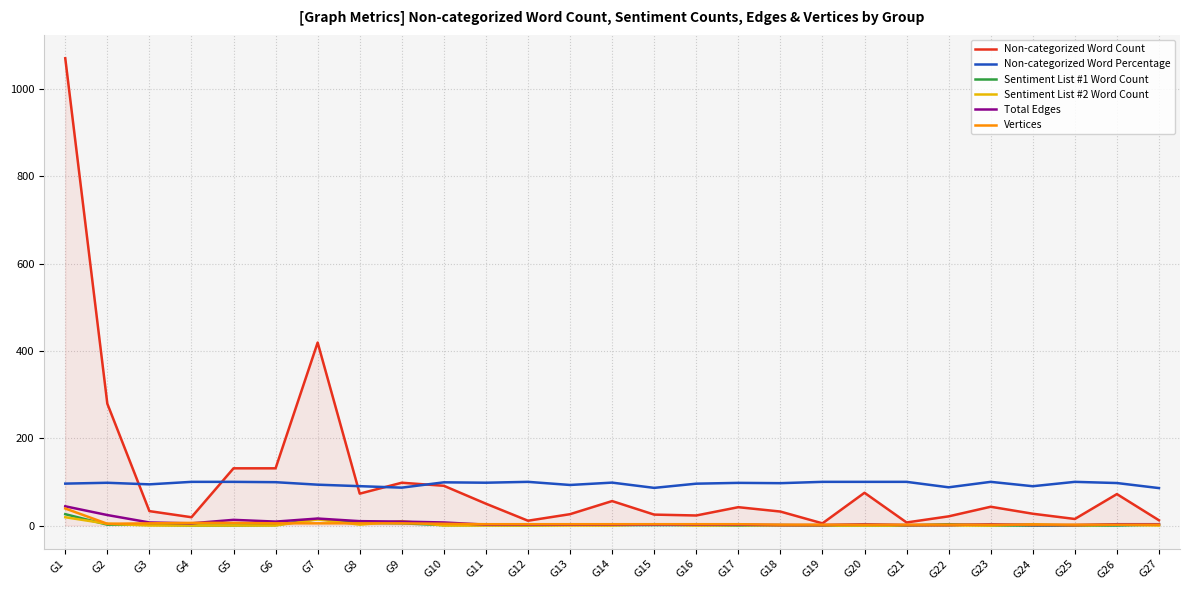

The Total Edges series shows 3.0 at G26. True or false?

True